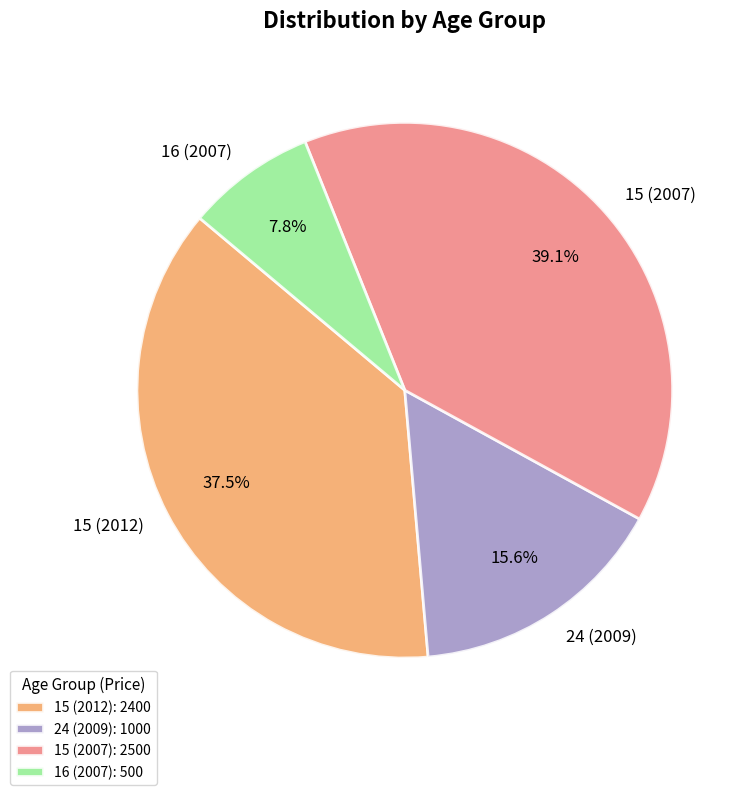

Combined, do 15 (2012) and 24 (2009) account for over 50%?

Yes